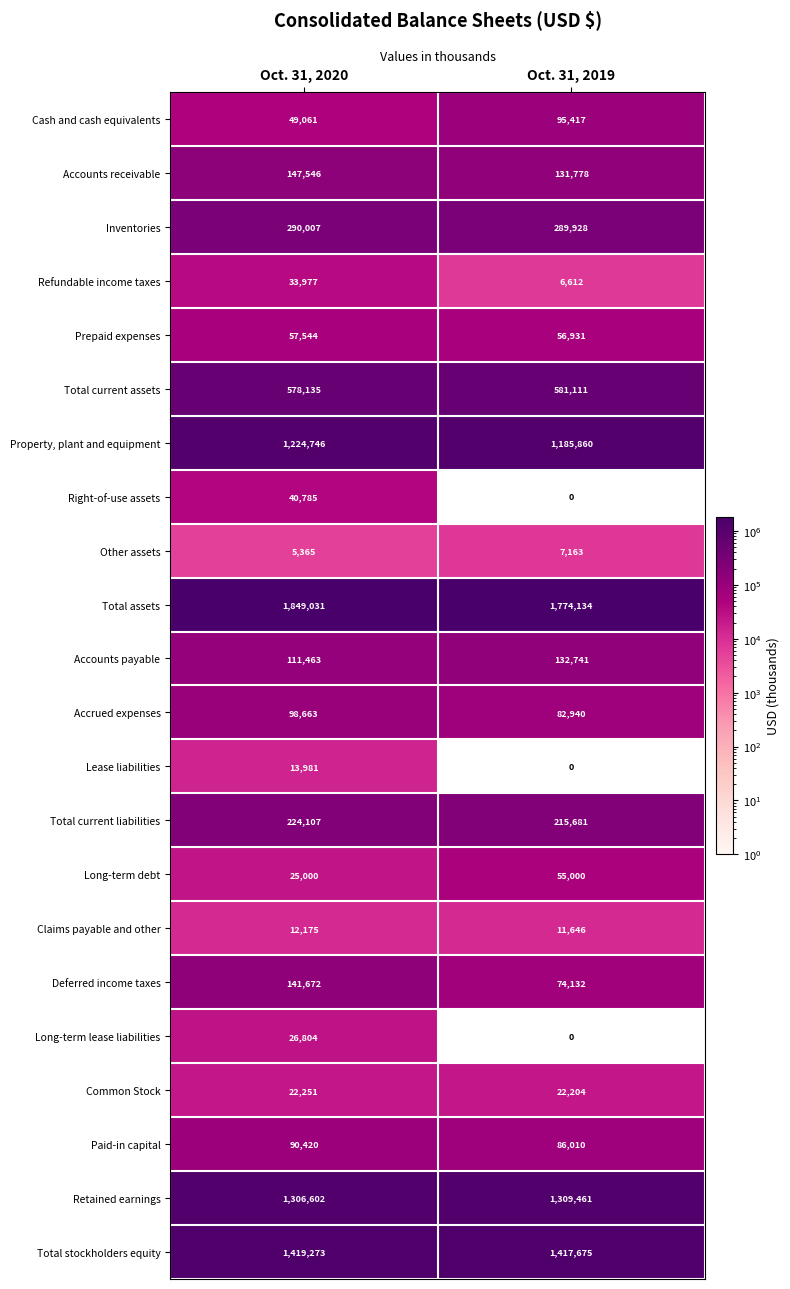

Rank the series by their maximum value, from lowest to highest.

Other assets, Claims payable and other, Lease liabilities, Common Stock, Long-term lease liabilities, Refundable income taxes, Right-of-use assets, Long-term debt, Prepaid expenses, Paid-in capital, Cash and cash equivalents, Accrued expenses, Accounts payable, Deferred income taxes, Accounts receivable, Total current liabilities, Inventories, Total current assets, Property, plant and equipment, Retained earnings, Total stockholders equity, Total assets